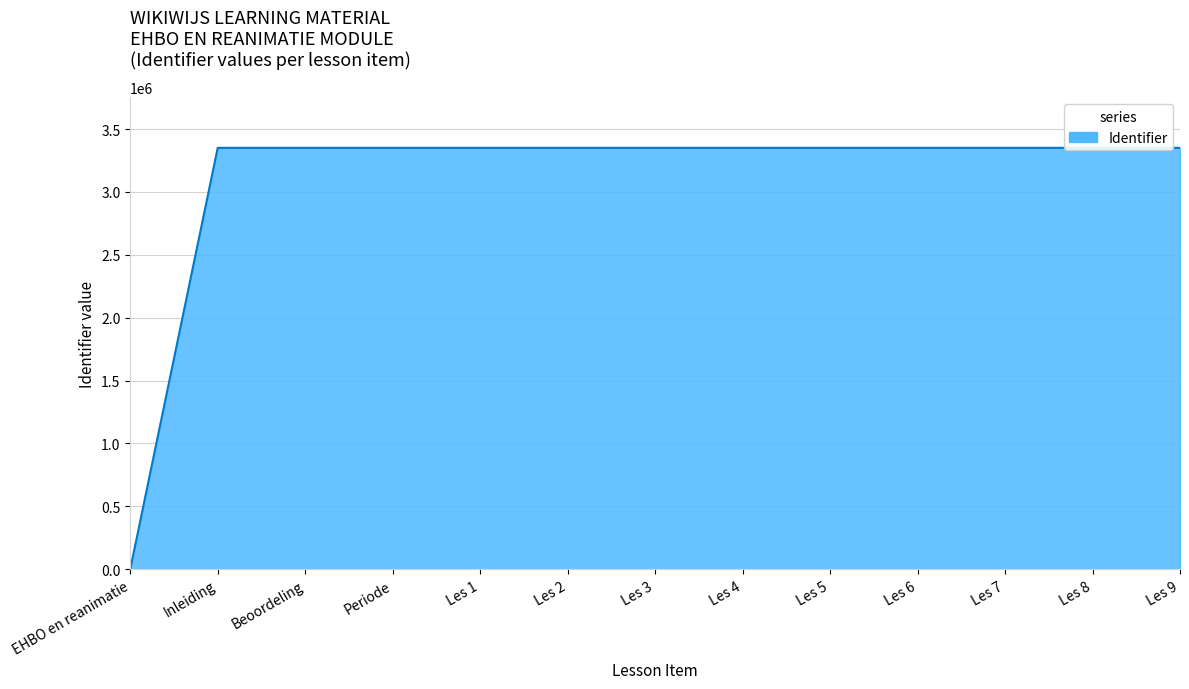

What is the average value?

3093160